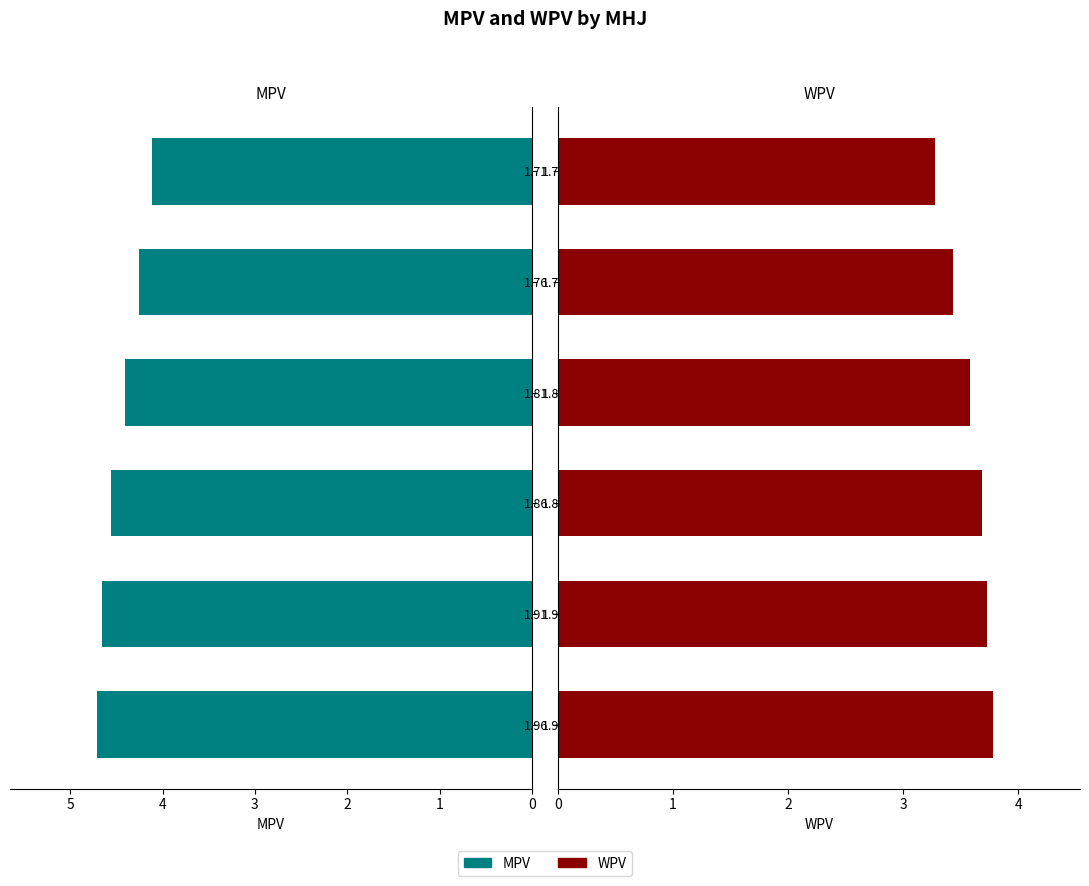

What is the value of the MPV bar at the 4th from the left?

4.4